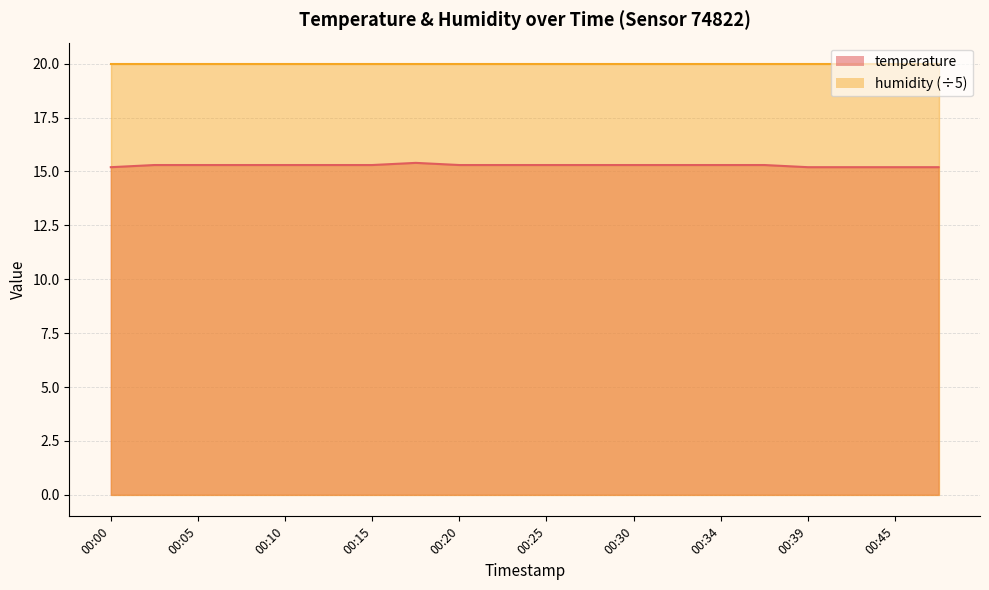

Which series has the largest total across all categories?

humidity (÷5)